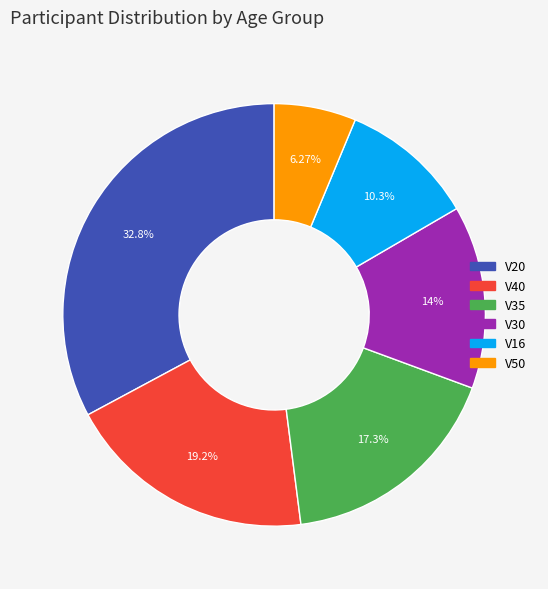

What portion of the pie excludes V50?

93.7%